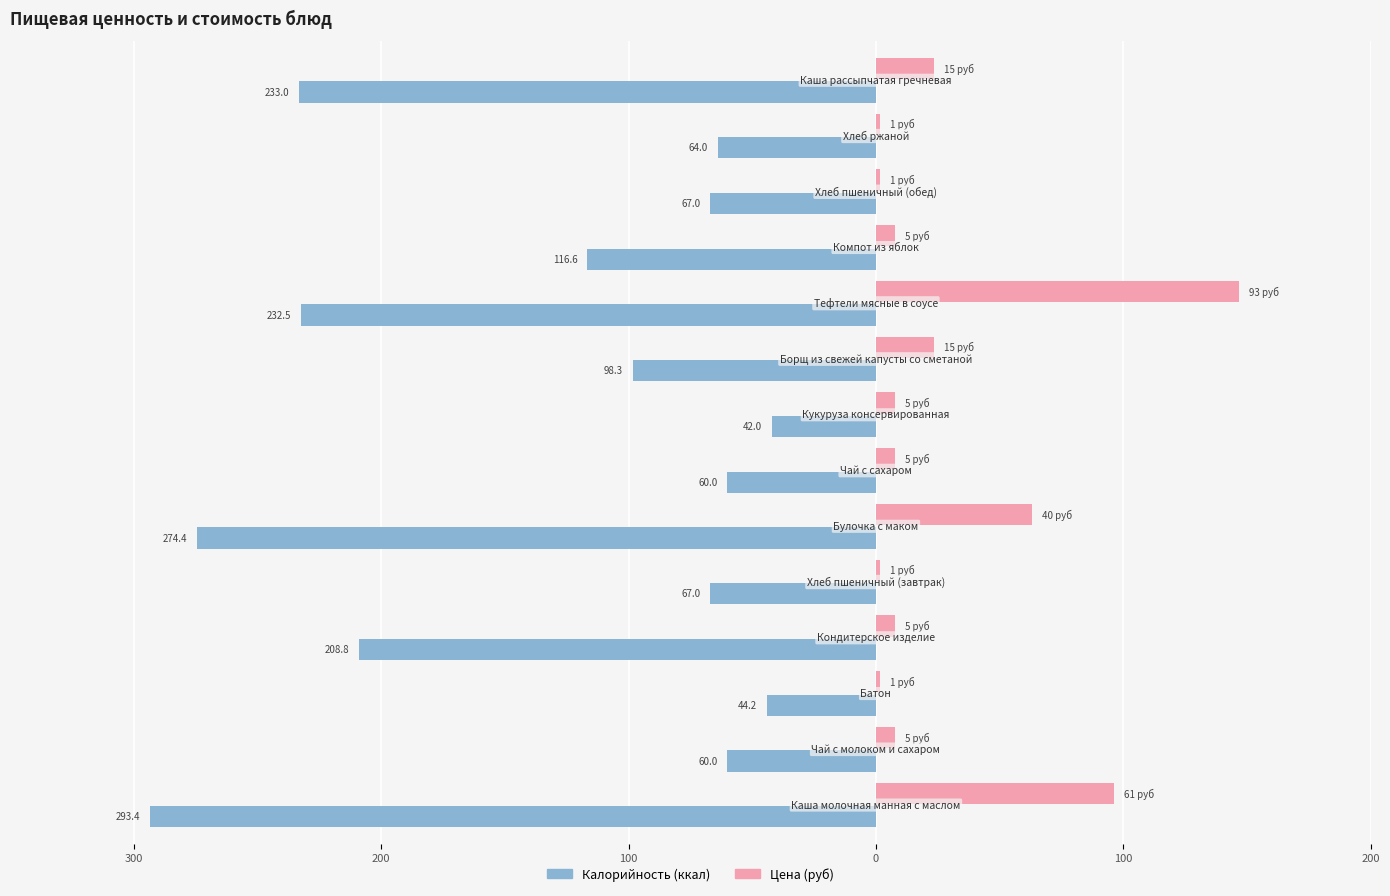

How many groups of bars are there?

14